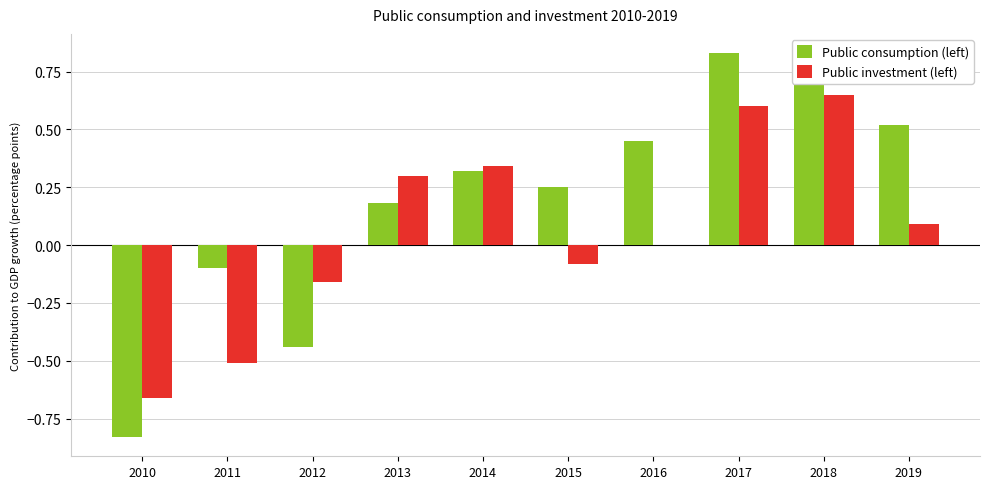

Which series has the largest total across all categories?

Public consumption (left)